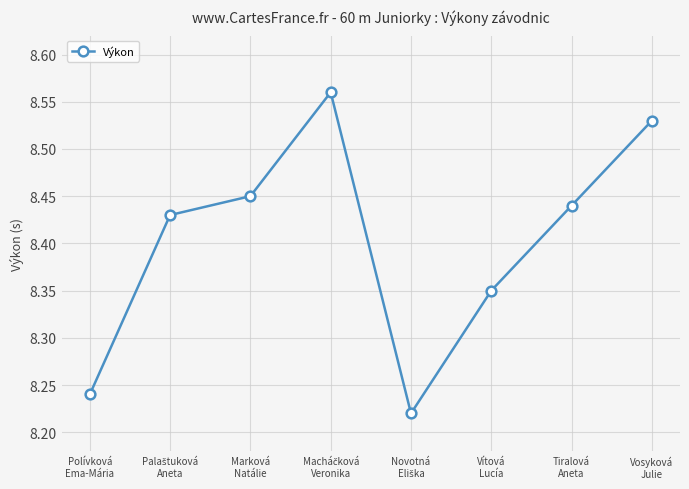

What is the difference between the maximum and minimum values?

0.3